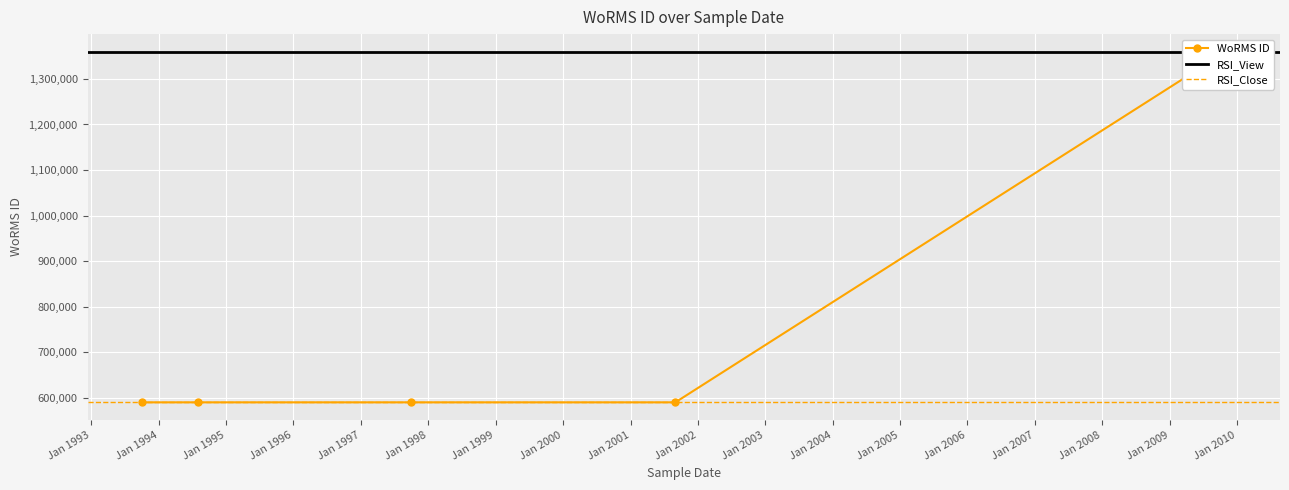

Is it true that the value at 01-11-2009 is 1818603?

False